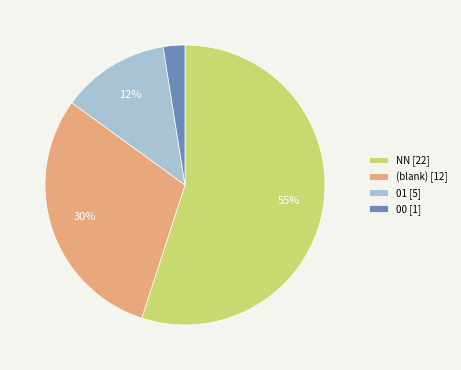

How many segments does this pie chart have?

4